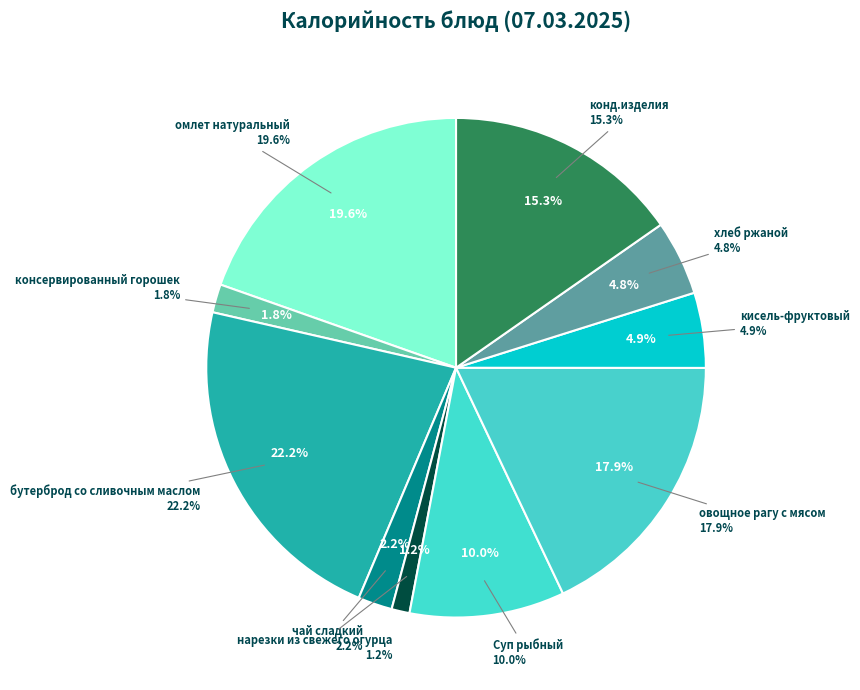

How many slices are in this pie chart?

10